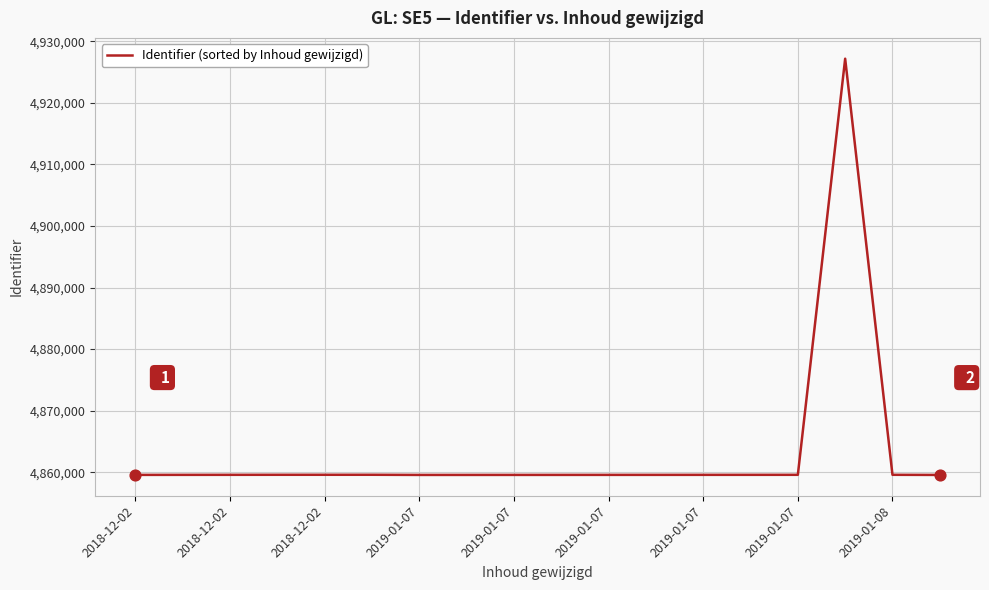

What is the smallest value displayed?

4859557